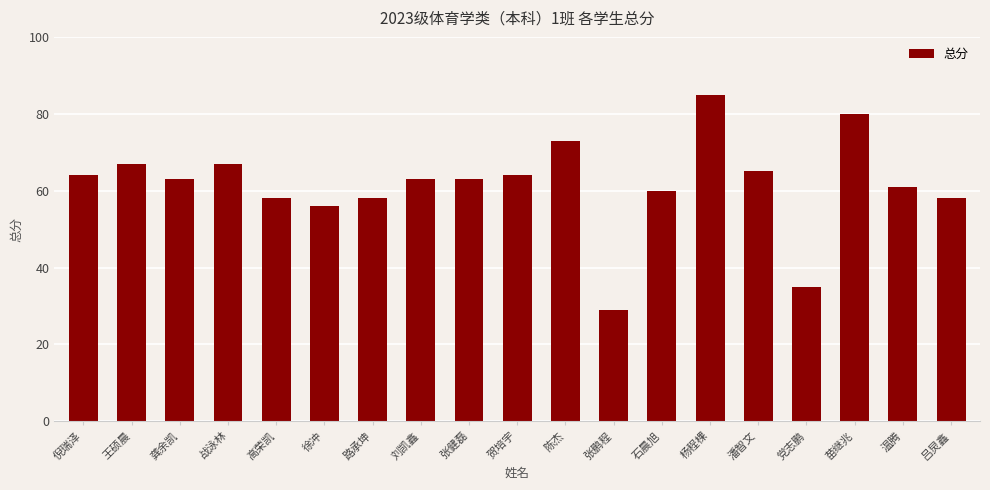

At which category does the chart reach its minimum across all series?

张鹏程